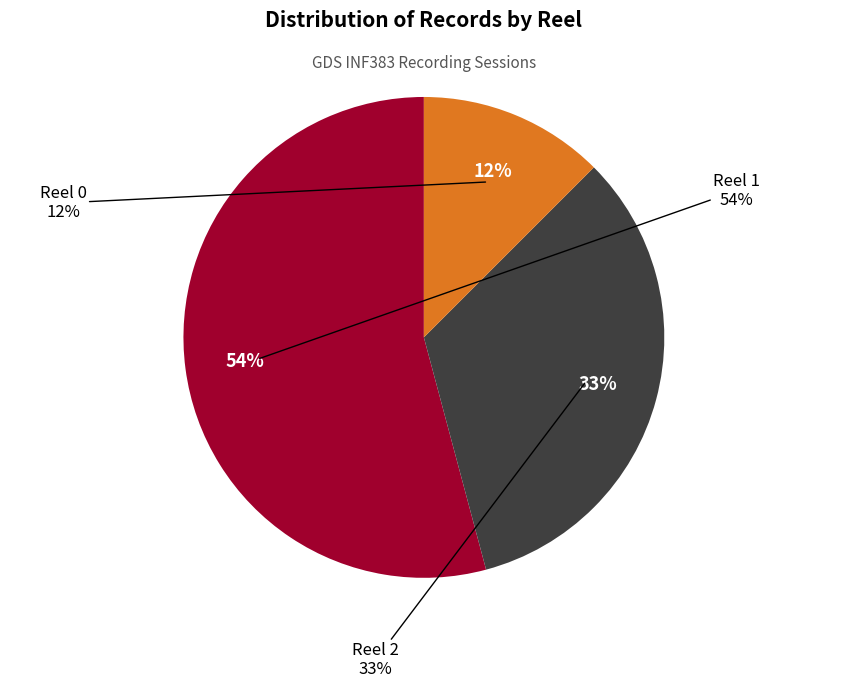

Rank the categories by value from highest to lowest.

Reel 1, Reel 2, Reel 0